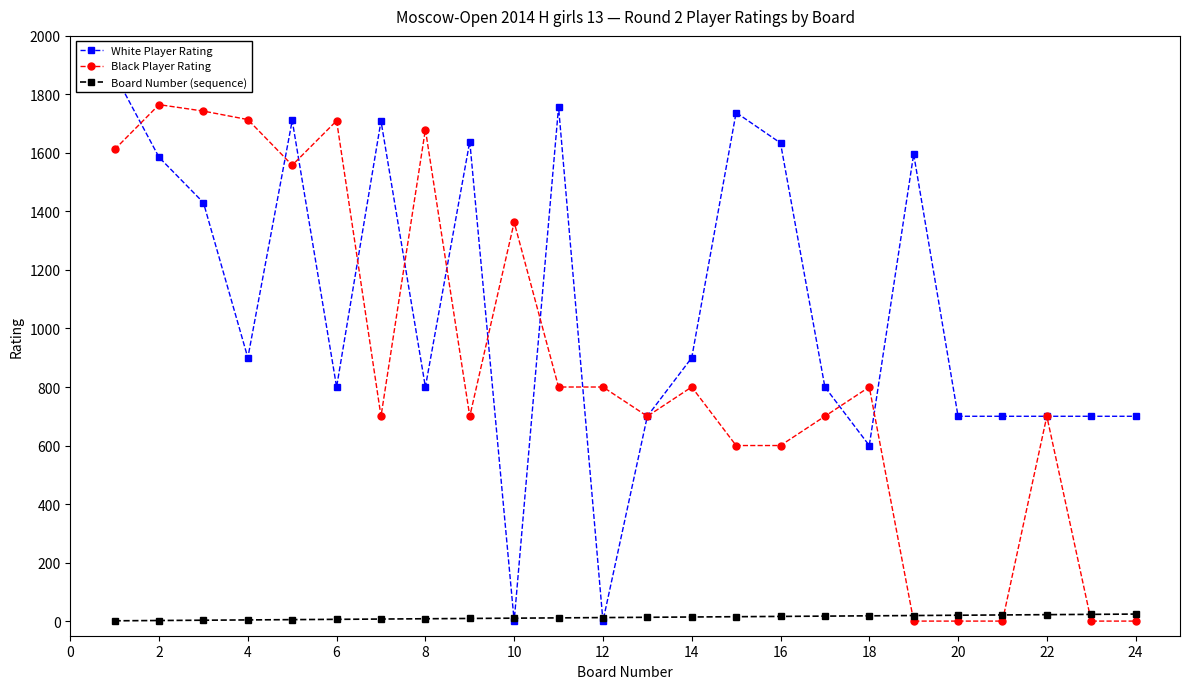

What is the maximum value for Black Player Rating?

1765